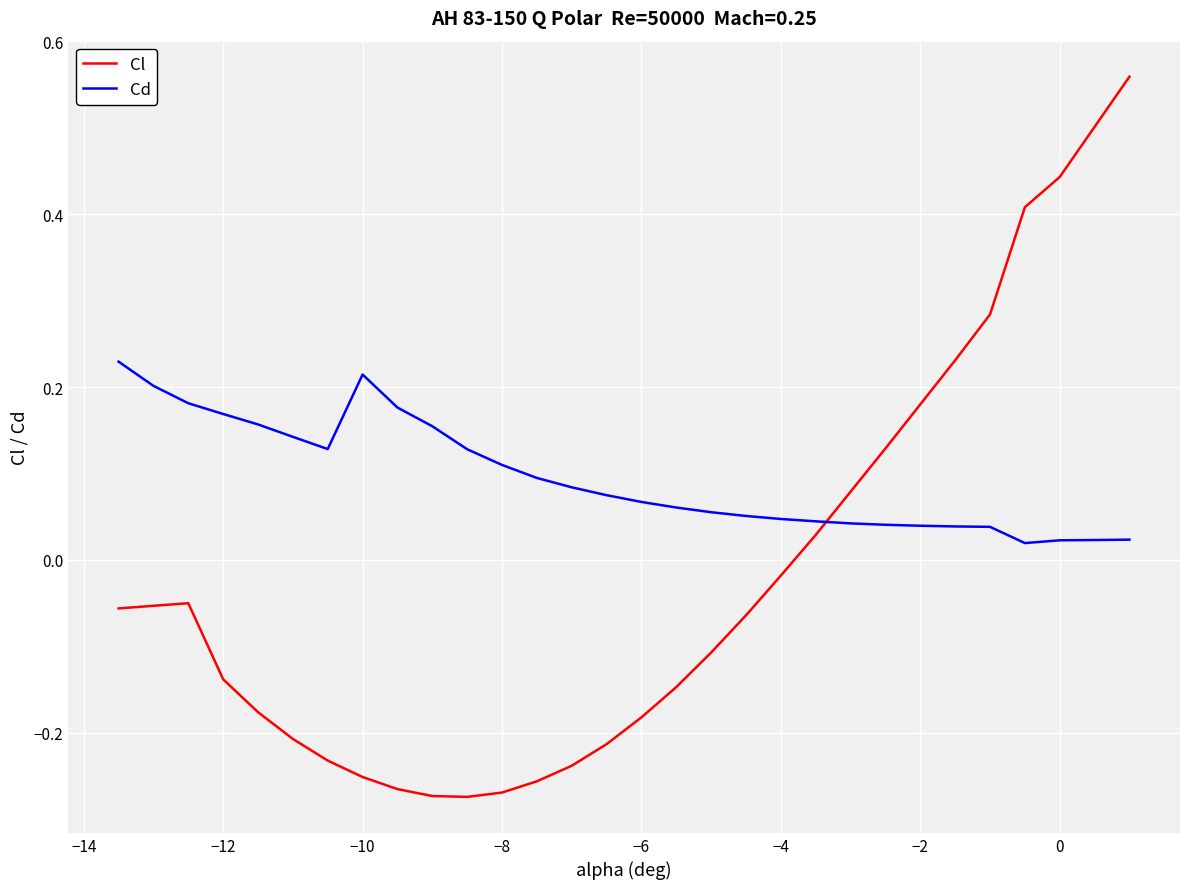

List the series in order of their overall mean, lowest first.

Cl, Cd